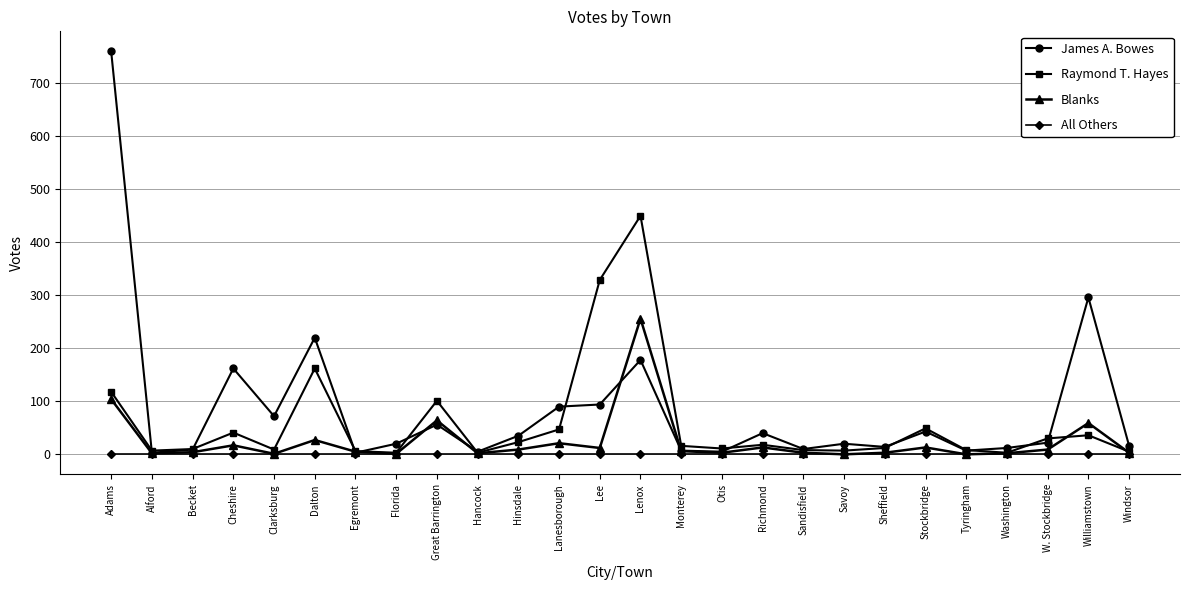

Is it true that James A. Bowes equals 72 at Clarksburg?

True